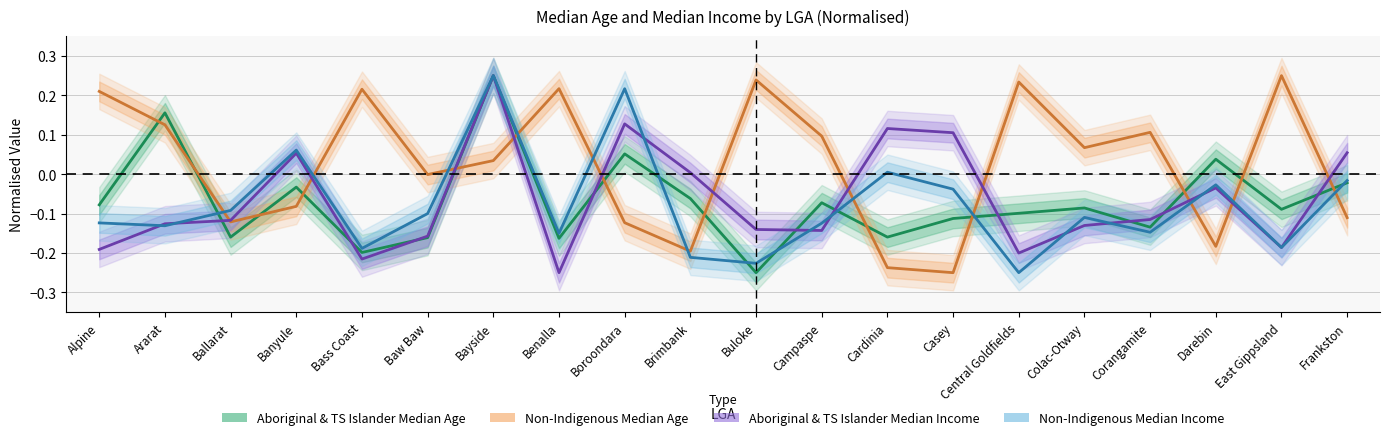

True or false: Aboriginal & TS Islander Median Income and Non-Indigenous Median Age cross at least once.

True